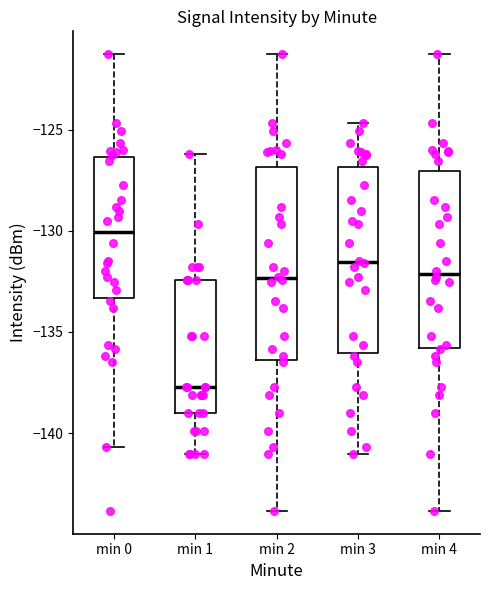

Reading left to right, transcribe this box plot: for each box, give where its median line is, the range the box spans, and where its two whiskers end, as read against the y-axis. The values are not printed on the chart, so give them approximately, as read against the axis.

min 0: median -130.0, box -133.5 to -126.5, whiskers -140.5 to -121.5
min 1: median -137.5, box -139.0 to -132.5, whiskers -141.0 to -126.0
min 2: median -132.5, box -136.5 to -127.0, whiskers -144.0 to -121.5
min 3: median -131.5, box -136.0 to -127.0, whiskers -141.0 to -124.5
min 4: median -132.0, box -136.0 to -127.0, whiskers -144.0 to -121.5